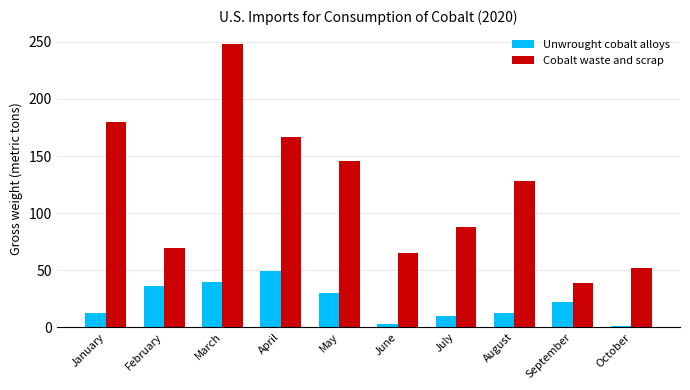

At which category is the sum across all series the highest?

March